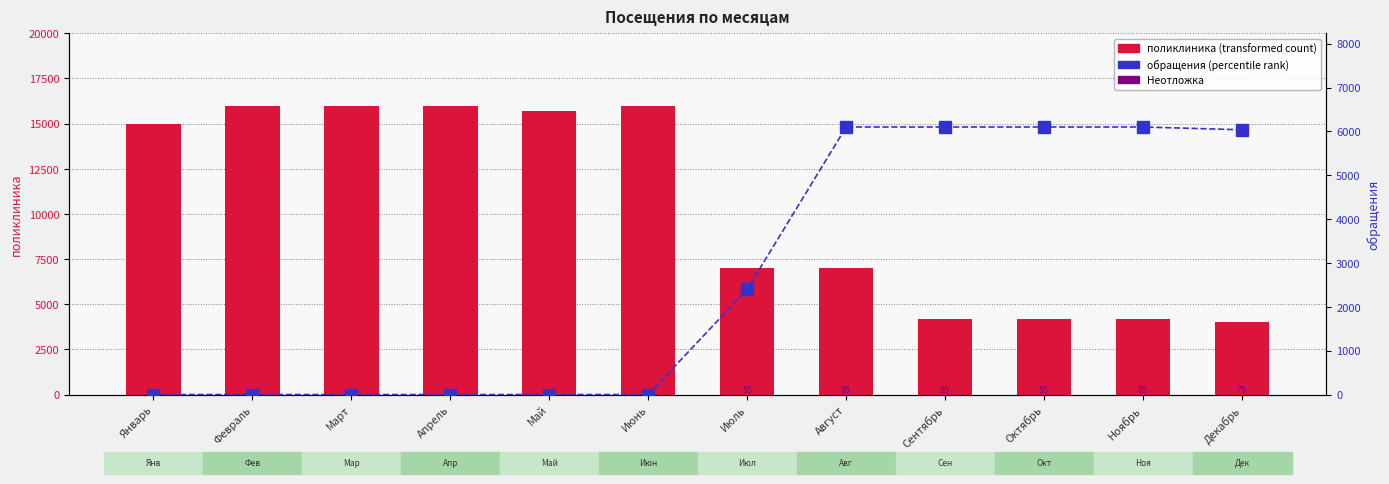

Are the bars horizontal?

No